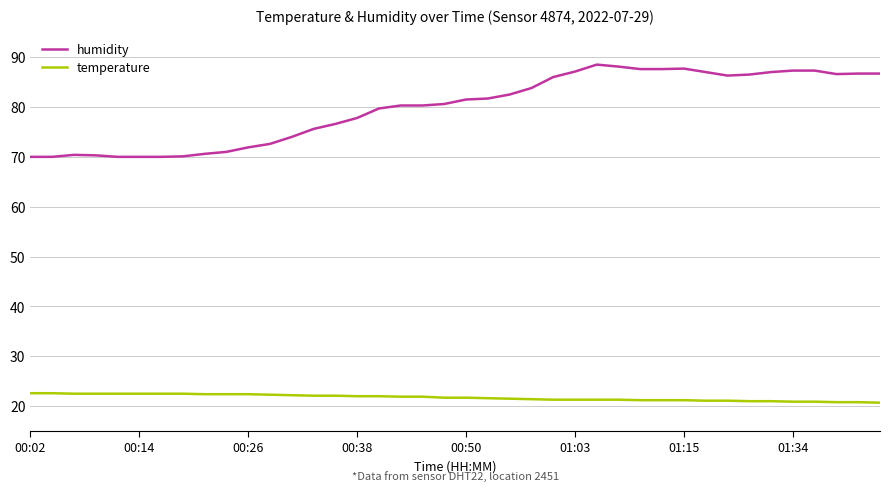

True or false: temperature and humidity cross at least once.

False